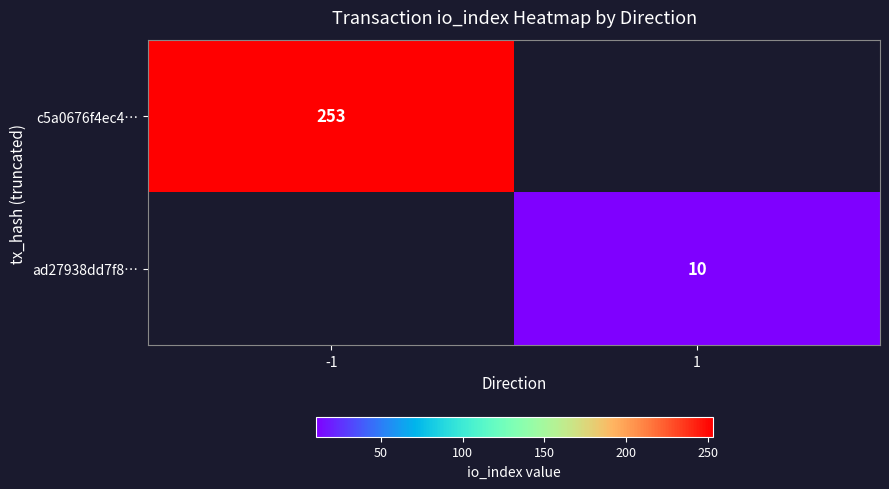

Is it true that c5a0676f4ec4… equals 253 at -1?

True